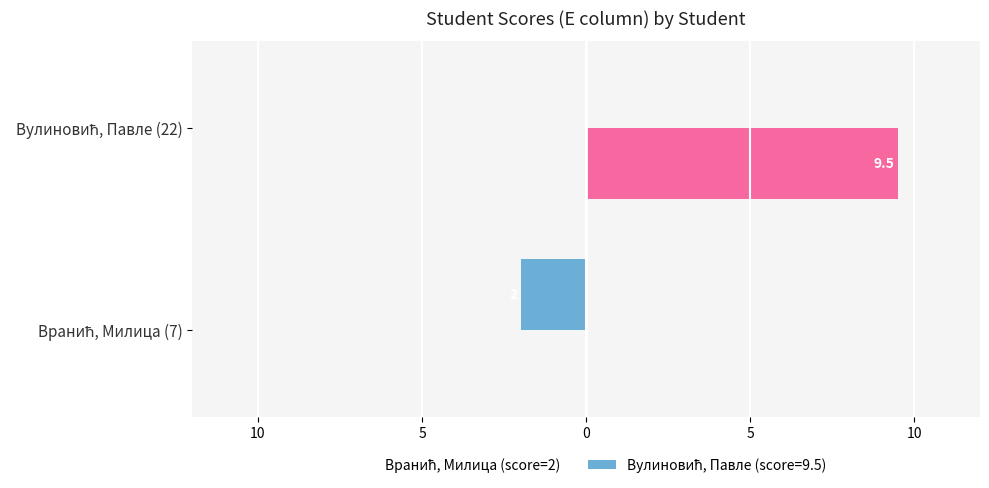

True or false: E (Вулиновић) has a value of 13.8 at Вулиновић, Павле (22).

False